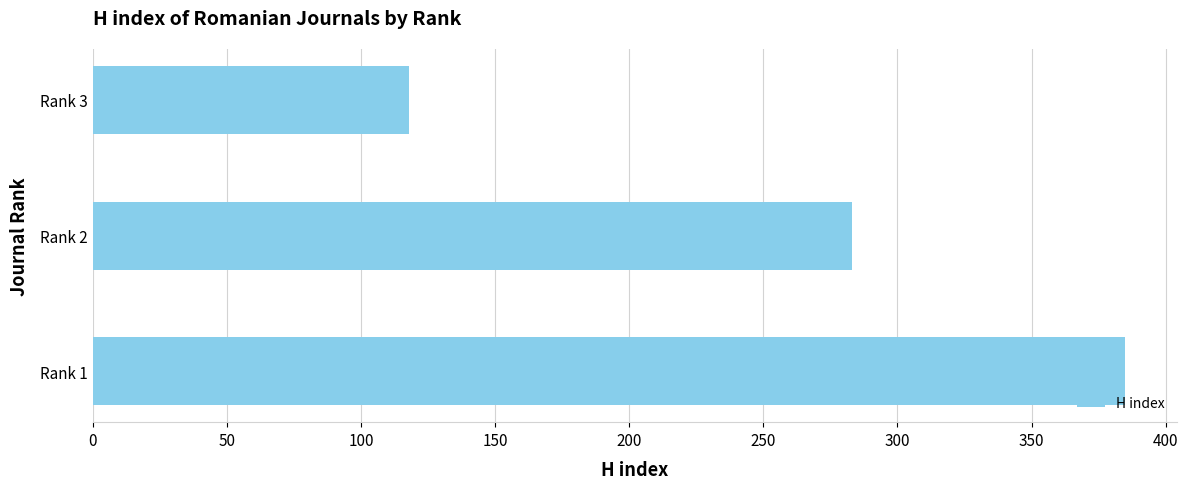

The value at Rank 2 is 283. True or false?

True